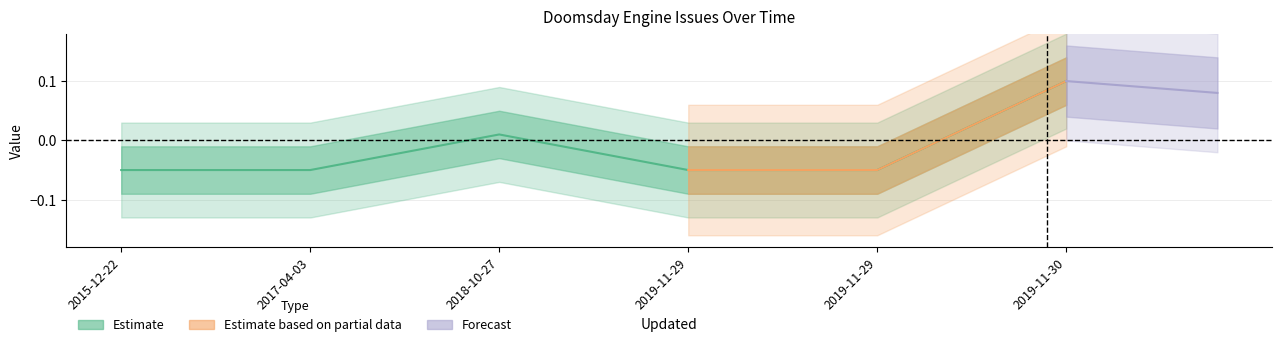

Rank the categories by value from highest to lowest.

2019-11-30, 2018-10-27, 2015-12-22, 2017-04-03, 2019-11-29, 2019-11-29